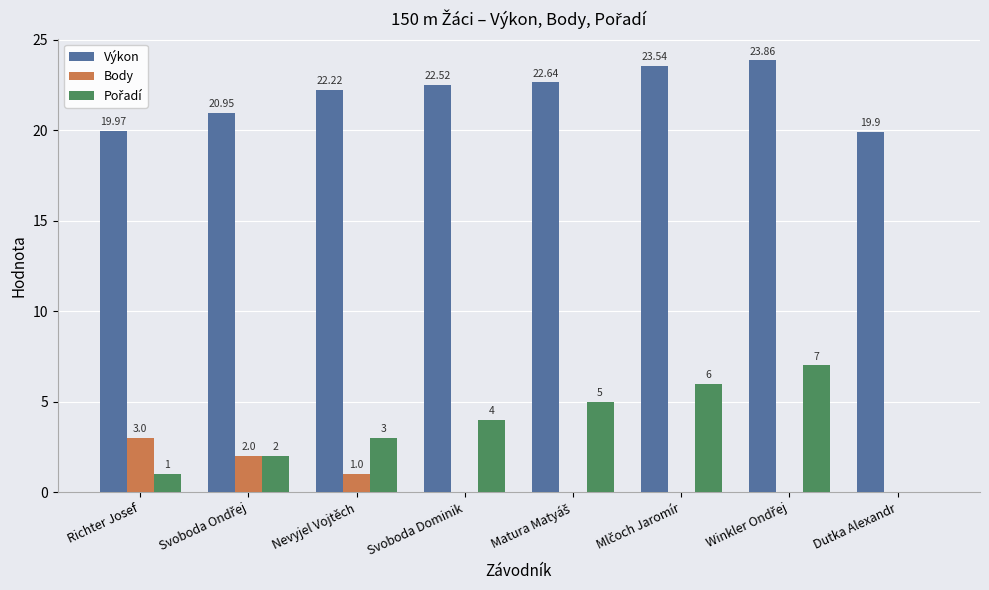

What is the sum of all Body values?

6.0